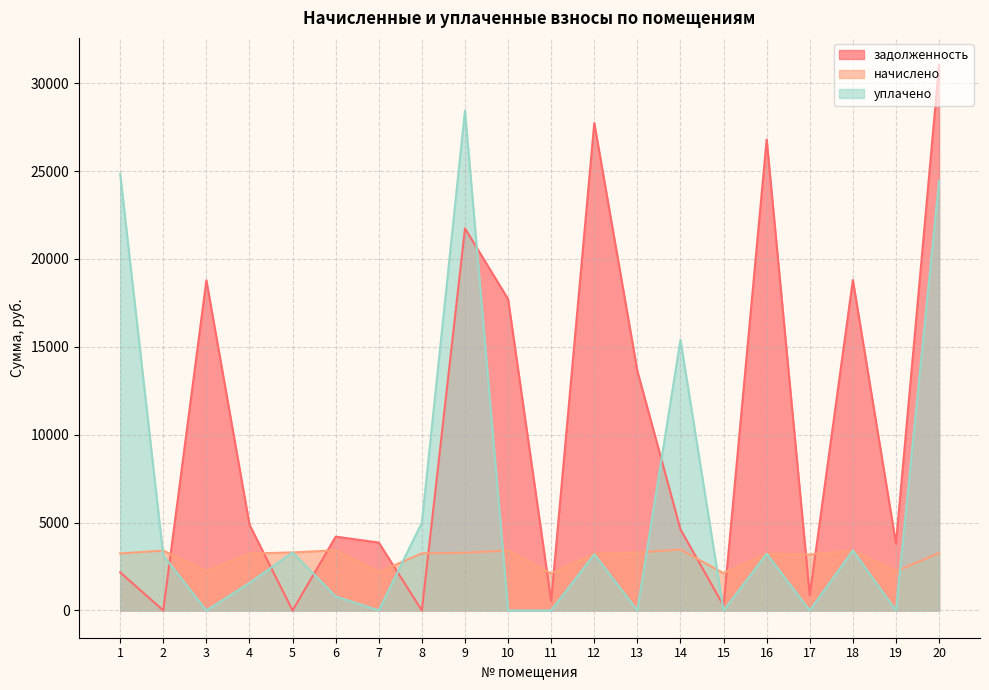

Is the value of уплачено at 2 greater than the value of задолженность at 13?

No